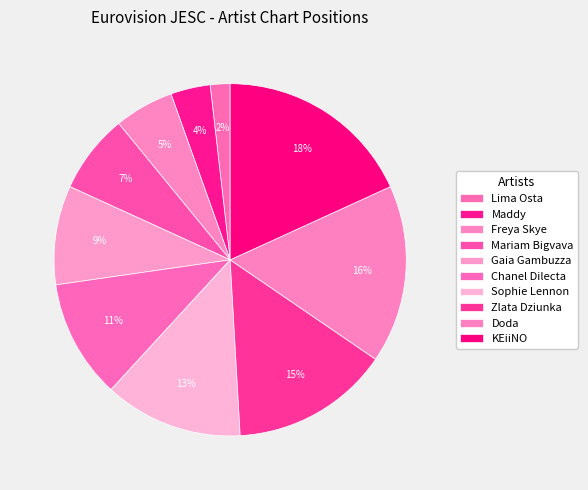

What percentage is the Maddy slice, to the nearest percent?

4%